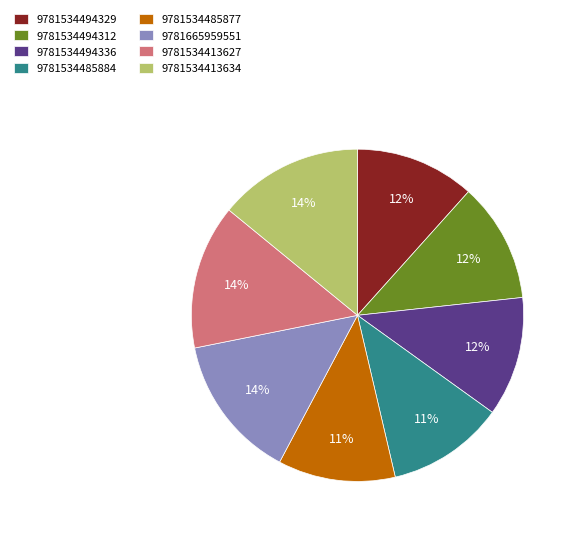

What is the ratio of the value at 9781665959551 to the value at 9781534494329?

1.2